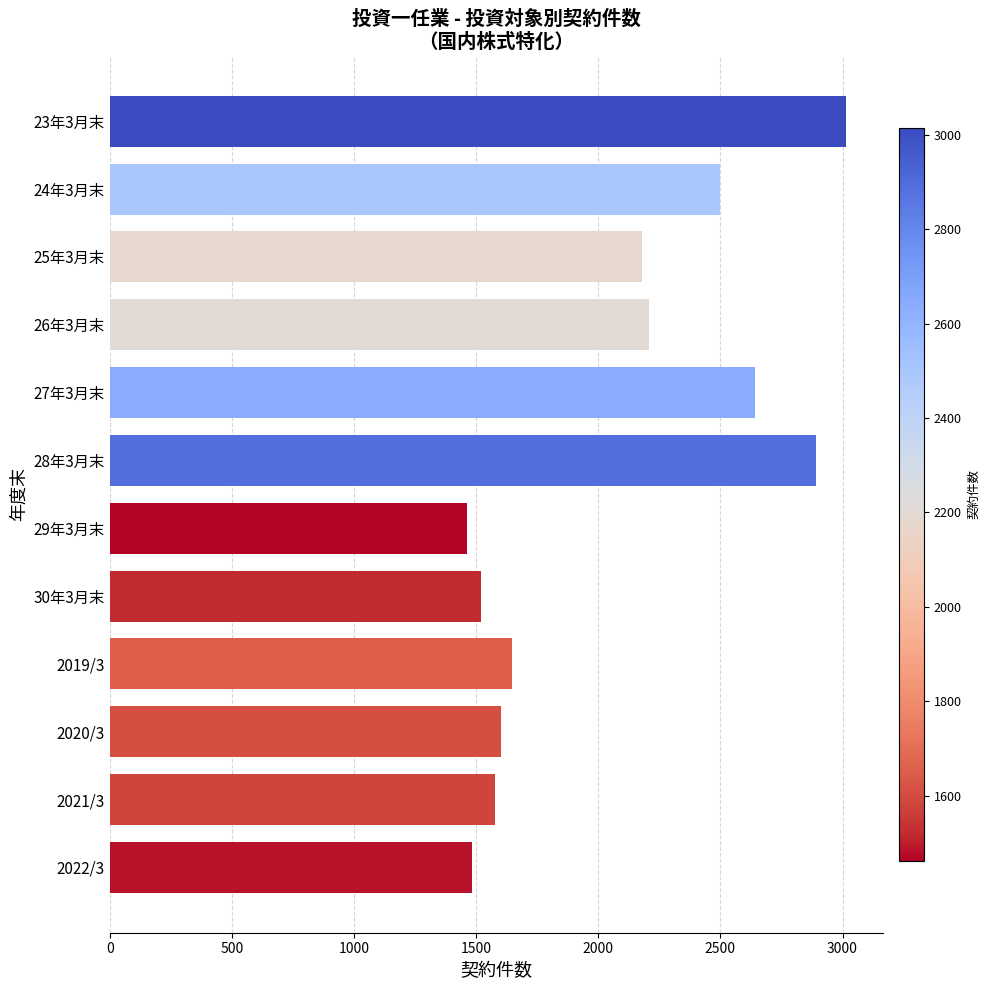

What is the ratio of the value at 27年3月末 to the value at 28年3月末?

0.9